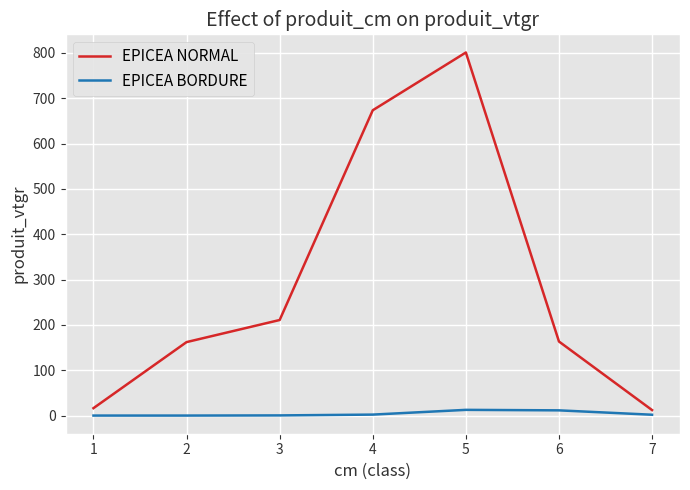

What is the sum of the EPICEA NORMAL values at 5 and 3?

1011.6